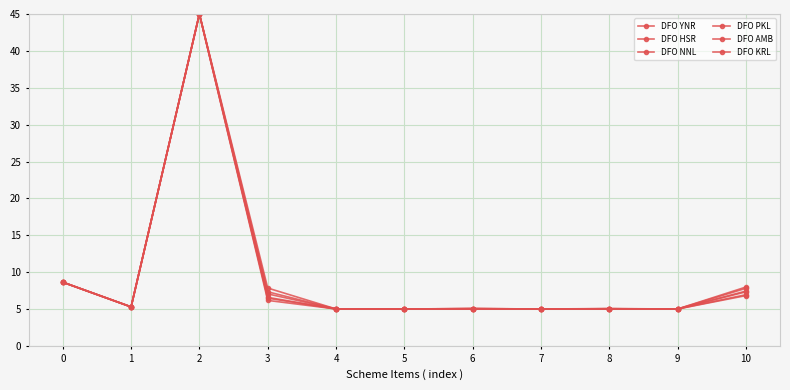

What is the sum of the DFO PKL values at 2 and 7?

50.0